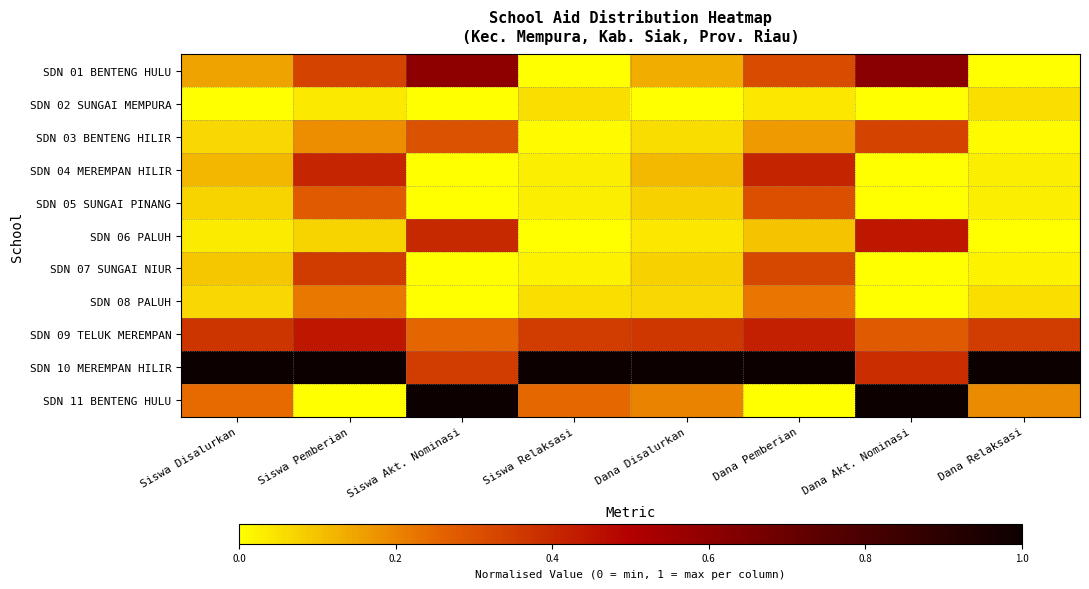

Reading left to right, list all the values displayed in this chart.

SDN 01 BENTENG HULU: Siswa Disalurkan=0.2	Siswa Pemberian=0.3	Siswa Akt. Nominasi=0.6	Siswa Relaksasi=0.0	Dana Disalurkan=0.1	Dana Pemberian=0.3	Dana Akt. Nominasi=0.6	Dana Relaksasi=0.0
SDN 02 SUNGAI MEMPURA: Siswa Disalurkan=0.0	Siswa Pemberian=0.0	Siswa Akt. Nominasi=0.0	Siswa Relaksasi=0.1	Dana Disalurkan=0.0	Dana Pemberian=0.0	Dana Akt. Nominasi=0.0	Dana Relaksasi=0.1
SDN 03 BENTENG HILIR: Siswa Disalurkan=0.1	Siswa Pemberian=0.2	Siswa Akt. Nominasi=0.3	Siswa Relaksasi=0.0	Dana Disalurkan=0.1	Dana Pemberian=0.2	Dana Akt. Nominasi=0.3	Dana Relaksasi=0.0
SDN 04 MEREMPAN HILIR: Siswa Disalurkan=0.1	Siswa Pemberian=0.4	Siswa Akt. Nominasi=0.0	Siswa Relaksasi=0.0	Dana Disalurkan=0.1	Dana Pemberian=0.4	Dana Akt. Nominasi=0.0	Dana Relaksasi=0.0
SDN 05 SUNGAI PINANG: Siswa Disalurkan=0.1	Siswa Pemberian=0.3	Siswa Akt. Nominasi=0.0	Siswa Relaksasi=0.0	Dana Disalurkan=0.1	Dana Pemberian=0.3	Dana Akt. Nominasi=0.0	Dana Relaksasi=0.0
SDN 06 PALUH: Siswa Disalurkan=0.0	Siswa Pemberian=0.1	Siswa Akt. Nominasi=0.4	Siswa Relaksasi=0.0	Dana Disalurkan=0.0	Dana Pemberian=0.1	Dana Akt. Nominasi=0.4	Dana Relaksasi=0.0
SDN 07 SUNGAI NIUR: Siswa Disalurkan=0.1	Siswa Pemberian=0.4	Siswa Akt. Nominasi=0.0	Siswa Relaksasi=0.0	Dana Disalurkan=0.1	Dana Pemberian=0.3	Dana Akt. Nominasi=0.0	Dana Relaksasi=0.0
SDN 08 PALUH: Siswa Disalurkan=0.1	Siswa Pemberian=0.2	Siswa Akt. Nominasi=0.0	Siswa Relaksasi=0.1	Dana Disalurkan=0.1	Dana Pemberian=0.2	Dana Akt. Nominasi=0.0	Dana Relaksasi=0.1
SDN 09 TELUK MEREMPAN: Siswa Disalurkan=0.4	Siswa Pemberian=0.4	Siswa Akt. Nominasi=0.2	Siswa Relaksasi=0.4	Dana Disalurkan=0.4	Dana Pemberian=0.4	Dana Akt. Nominasi=0.3	Dana Relaksasi=0.4
SDN 10 MEREMPAN HILIR: Siswa Disalurkan=1.0	Siswa Pemberian=1.0	Siswa Akt. Nominasi=0.3	Siswa Relaksasi=1.0	Dana Disalurkan=1.0	Dana Pemberian=1.0	Dana Akt. Nominasi=0.4	Dana Relaksasi=1.0
SDN 11 BENTENG HULU: Siswa Disalurkan=0.2	Siswa Pemberian=0.0	Siswa Akt. Nominasi=1.0	Siswa Relaksasi=0.2	Dana Disalurkan=0.2	Dana Pemberian=0.0	Dana Akt. Nominasi=1.0	Dana Relaksasi=0.2